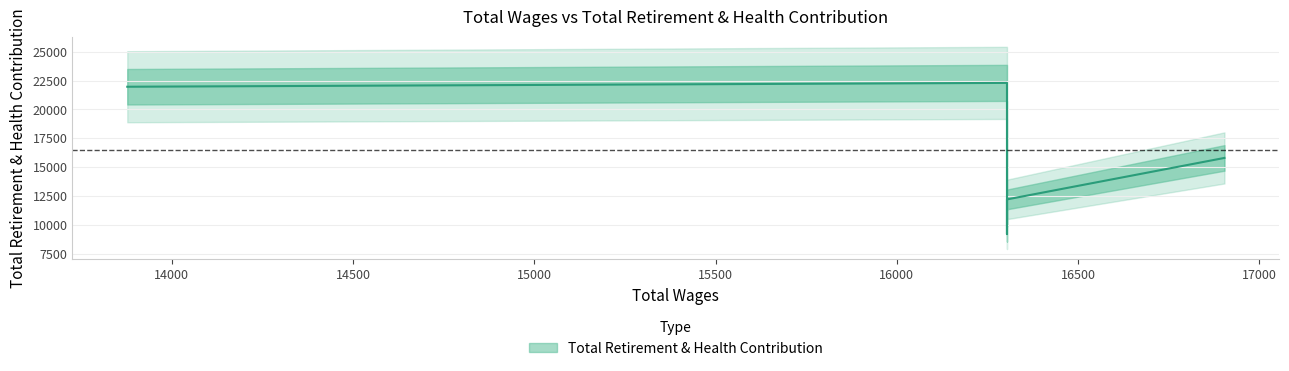

At which category does the data reach its first local peak?

16304.0